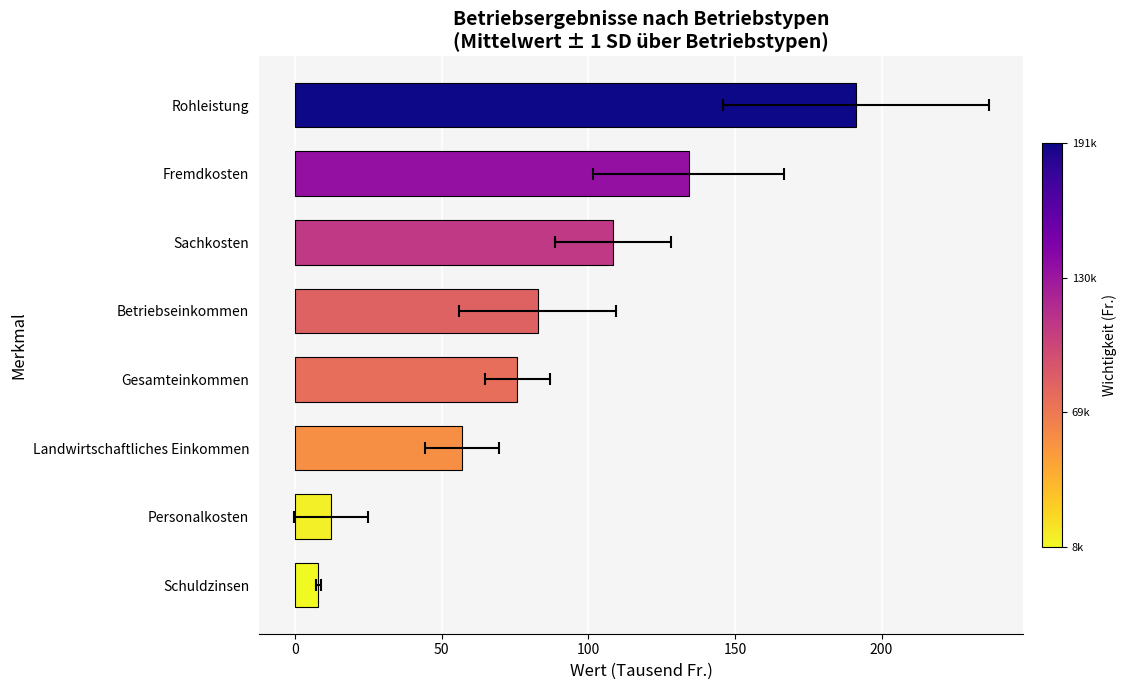

What is the average value?

83.7